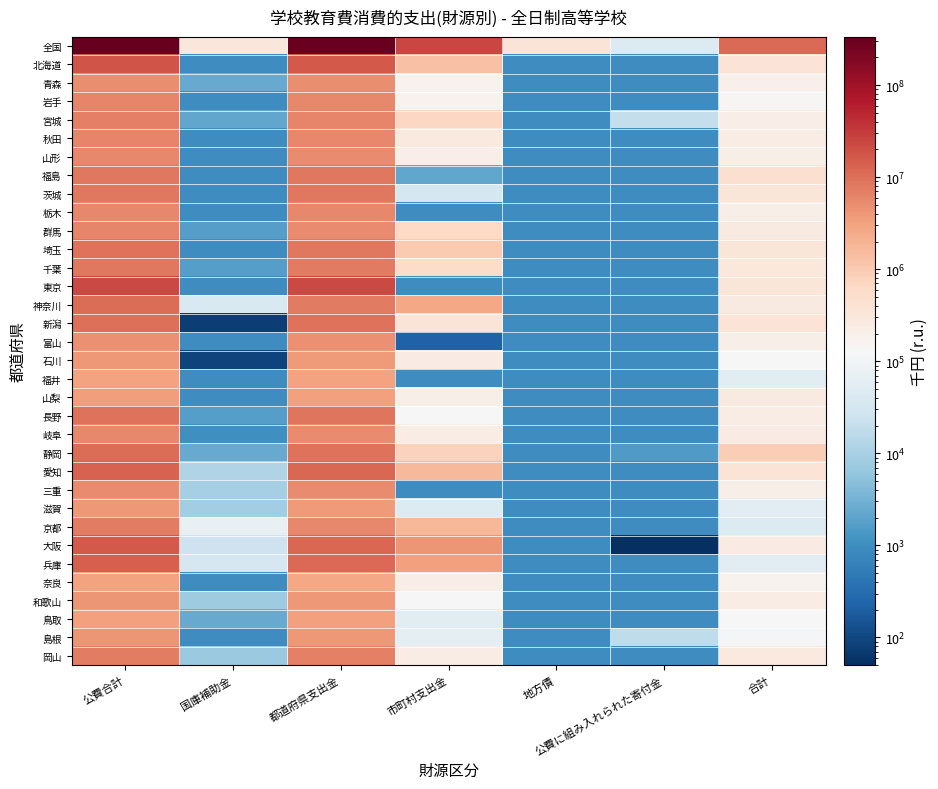

What is the smallest value displayed?

50